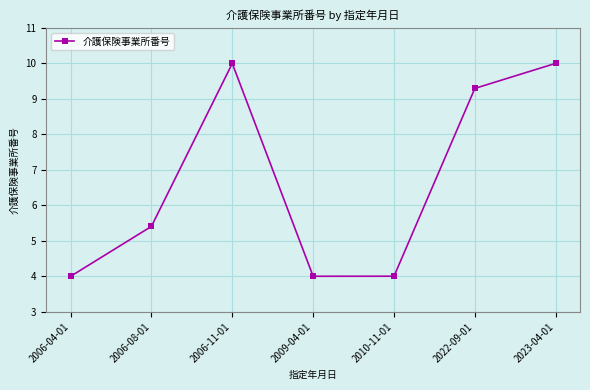

What is the change in value from 2009-04-01 to 2022-09-01?

+5.3